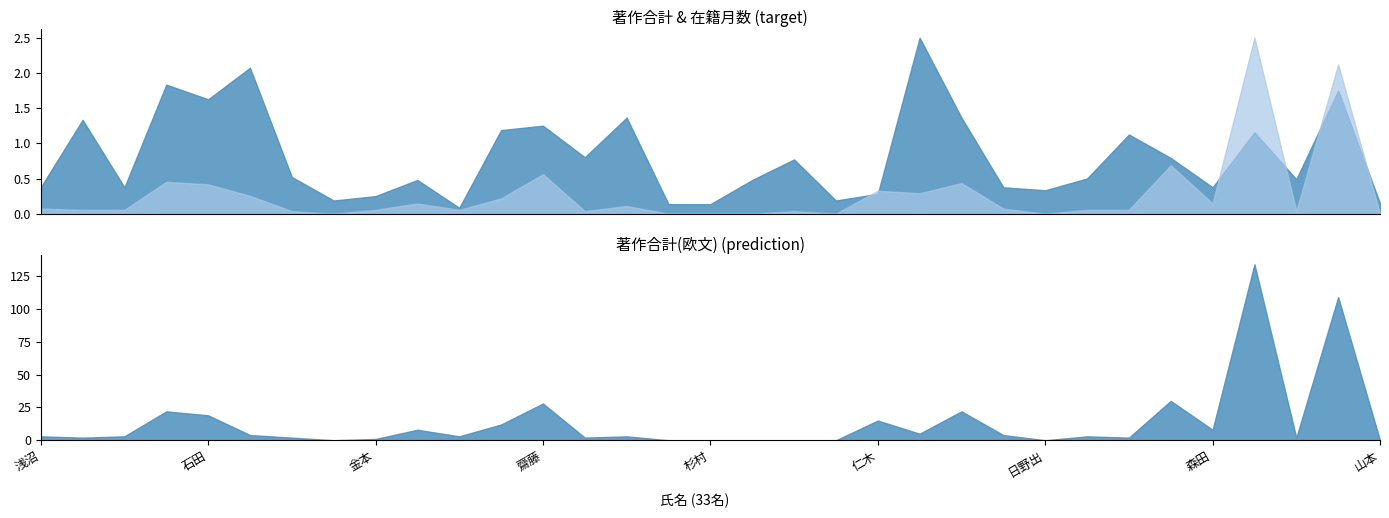

How many categories are shown in the chart?

33